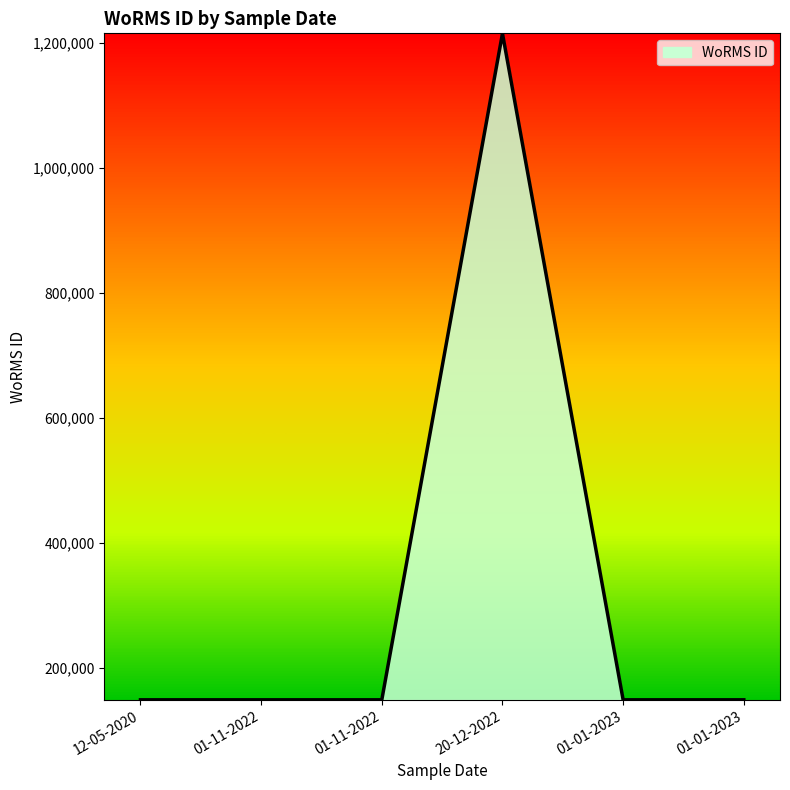

How many values exceed 149045?

1